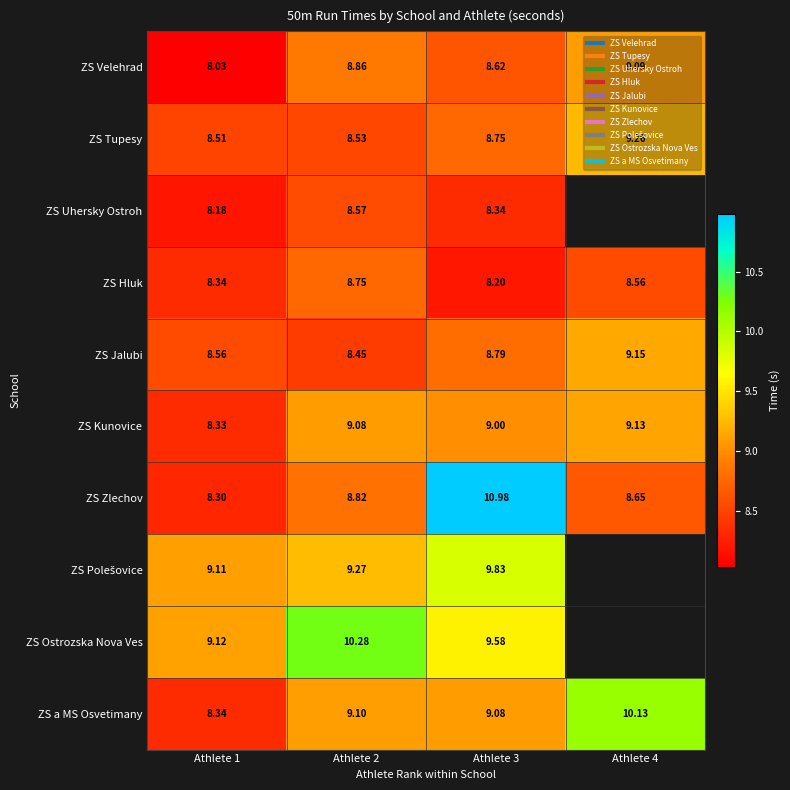

How many values in ZS Uhersky Ostroh are above zero?

3